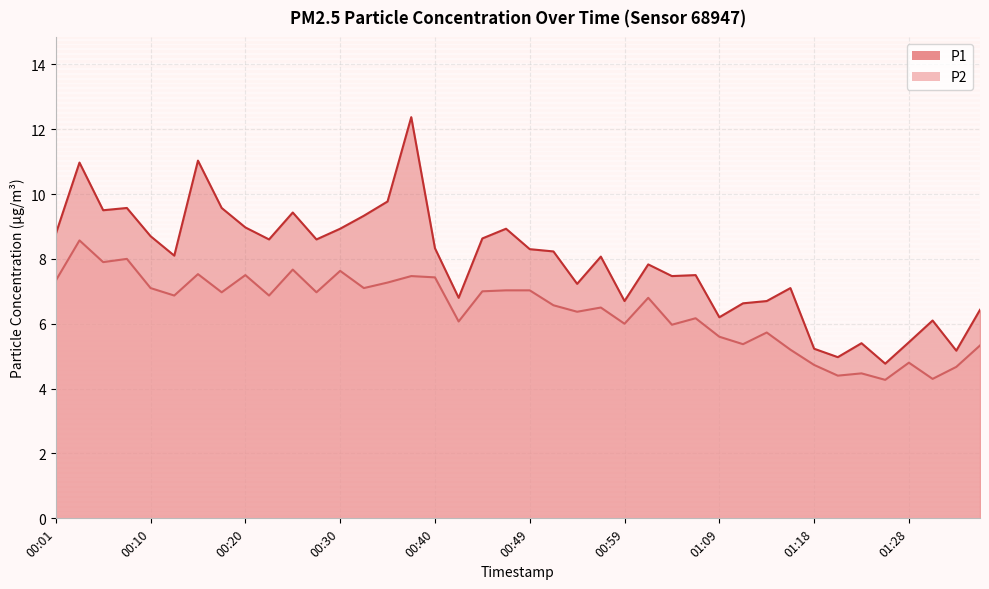

Reading left to right, what are all the values shown in this chart?

P1: 00:01=8.8	00:03=11.0	00:06=9.5	00:08=9.6	00:10=8.7	00:13=8.1	00:15=11.0	00:18=9.6	00:20=9.0	00:23=8.6	00:25=9.4	00:27=8.6	00:30=8.9	00:32=9.3	00:35=9.8	00:37=12.4	00:40=8.3	00:42=6.8	00:44=8.6	00:47=8.9	00:49=8.3	00:52=8.2	00:54=7.2	00:57=8.1	00:59=6.7	01:01=7.8	01:04=7.5	01:06=7.5	01:09=6.2	01:11=6.6	01:14=6.7	01:16=7.1	01:18=5.2	01:21=5.0	01:23=5.4	01:26=4.8	01:28=5.4	01:31=6.1	01:33=5.2	01:36=6.4
P2: 00:01=7.3	00:03=8.6	00:06=7.9	00:08=8.0	00:10=7.1	00:13=6.9	00:15=7.5	00:18=7.0	00:20=7.5	00:23=6.9	00:25=7.7	00:27=7.0	00:30=7.6	00:32=7.1	00:35=7.3	00:37=7.5	00:40=7.4	00:42=6.1	00:44=7.0	00:47=7.0	00:49=7.0	00:52=6.6	00:54=6.4	00:57=6.5	00:59=6.0	01:01=6.8	01:04=6.0	01:06=6.2	01:09=5.6	01:11=5.4	01:14=5.7	01:16=5.2	01:18=4.7	01:21=4.4	01:23=4.5	01:26=4.3	01:28=4.8	01:31=4.3	01:33=4.7	01:36=5.3